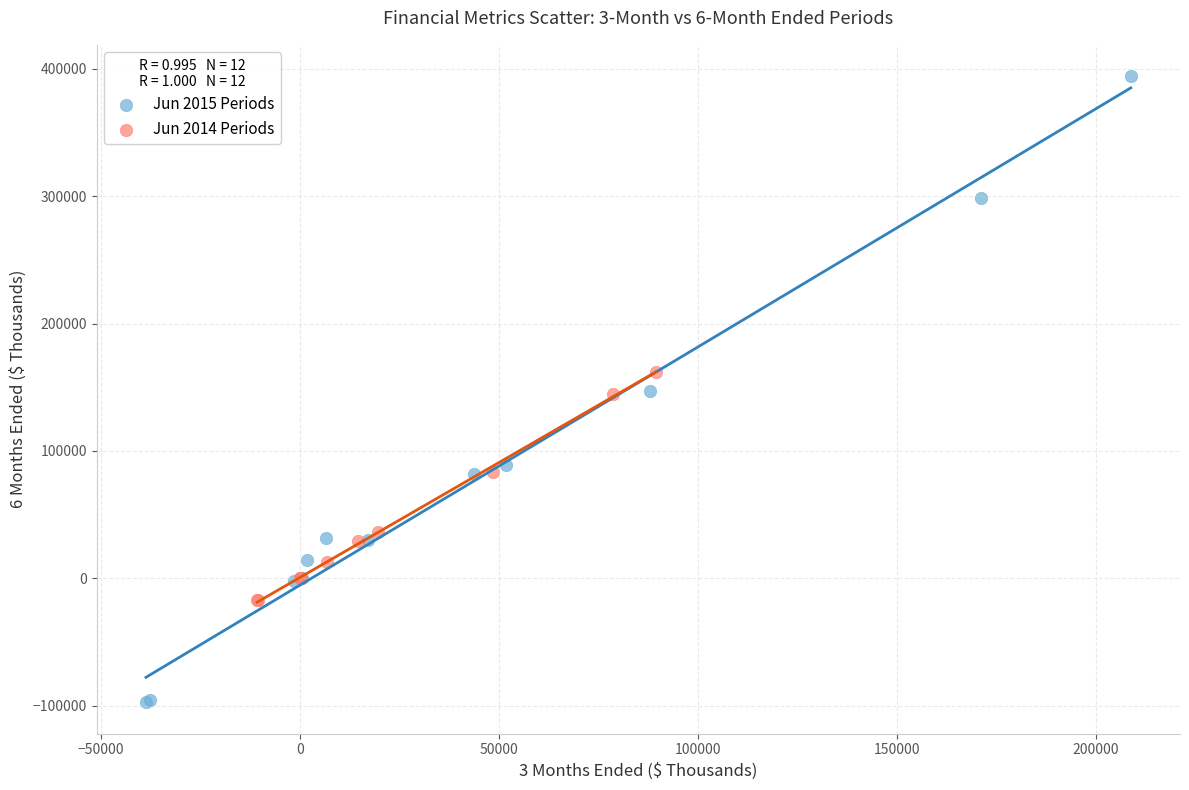

Which series has the widest spread of Y values?

Jun 2015 Periods